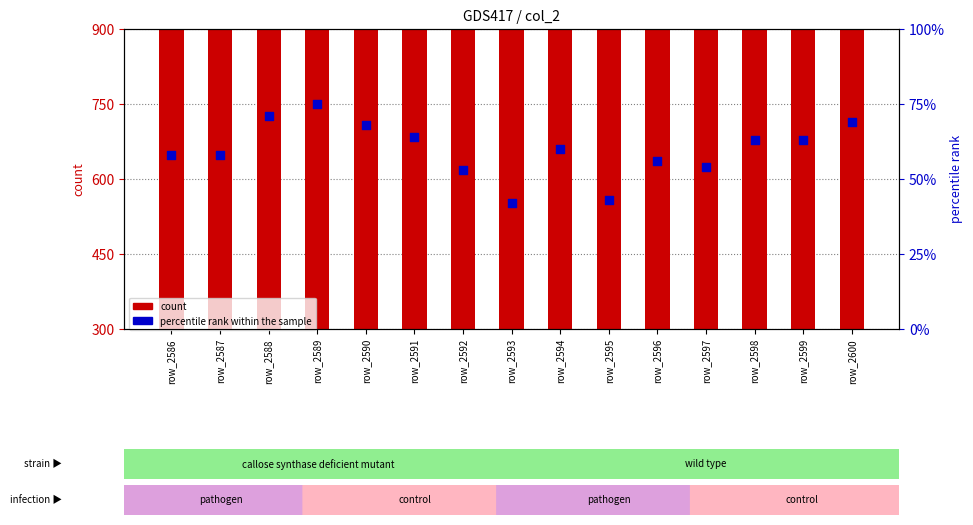

Which series contains the highest Y value?

count